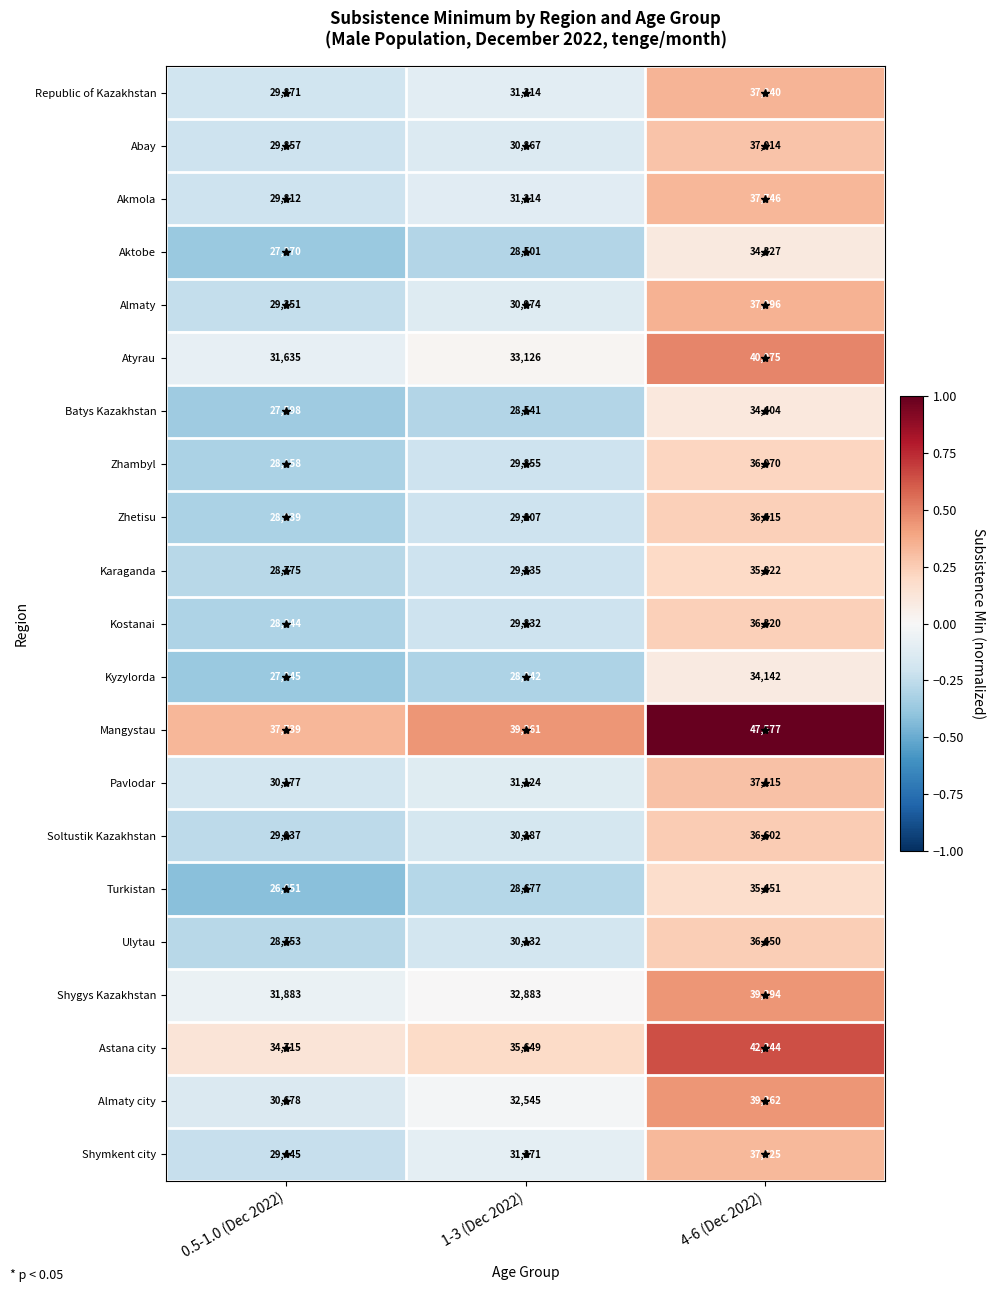

Count the number of categories in the chart.

3